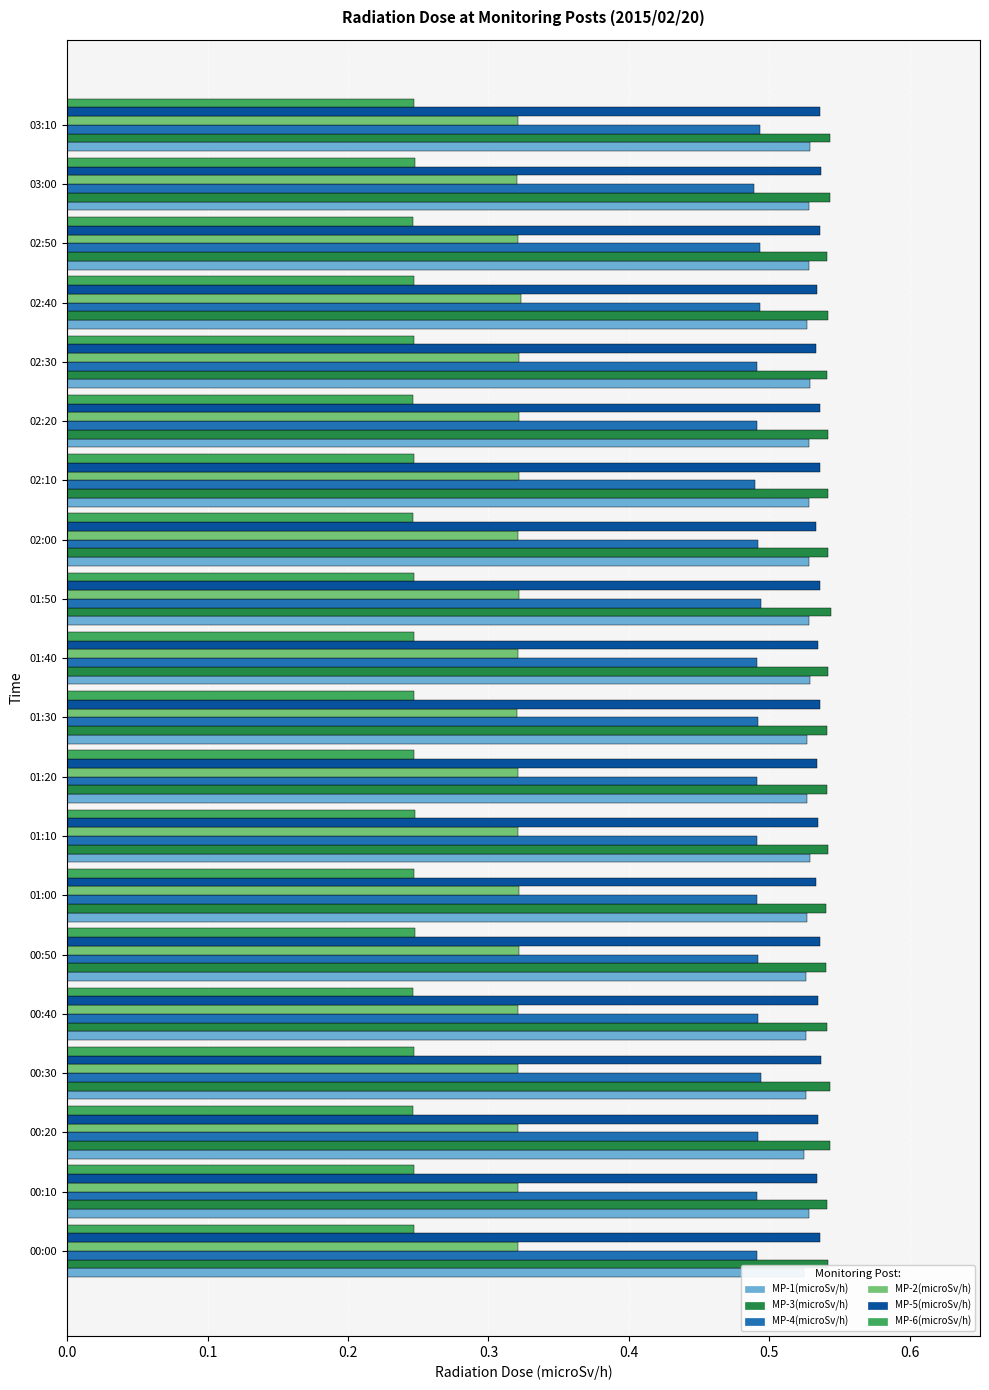

The MP-2(microSv/h) series shows 0.1 at 00:50. True or false?

False